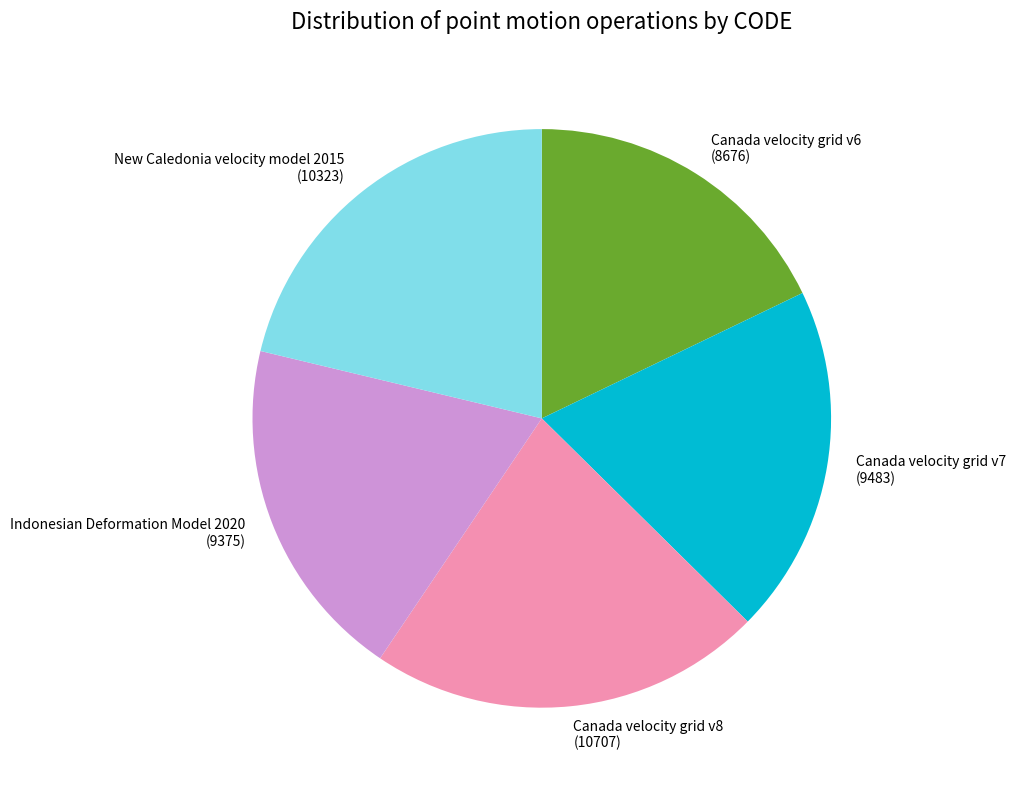

The Canada velocity grid v6 slice represents 18% of the pie. True or false?

True